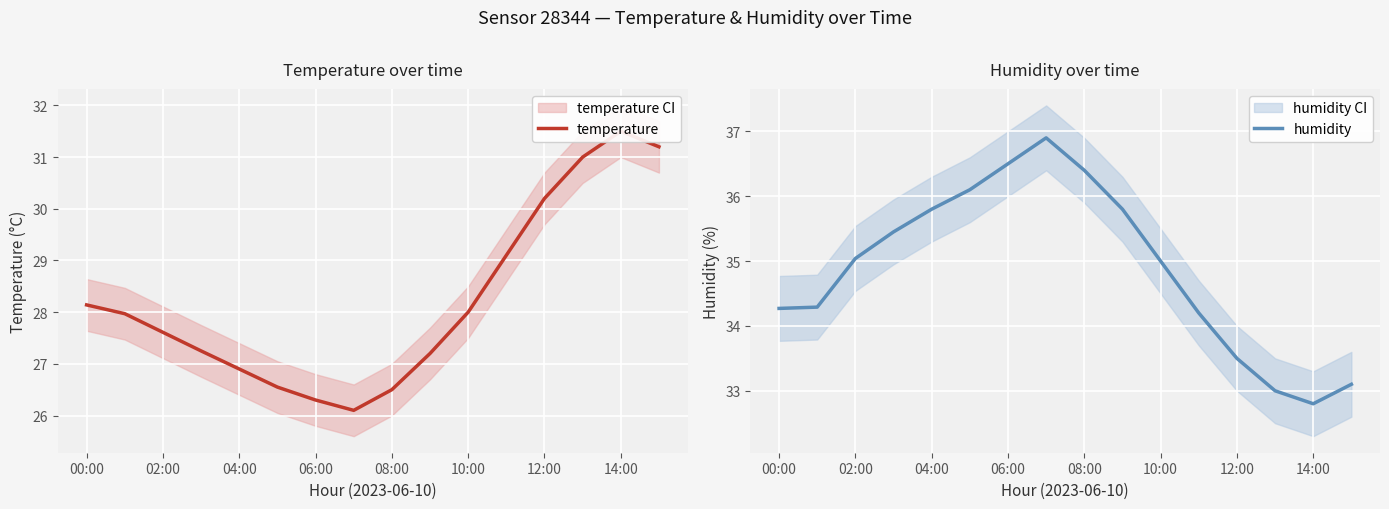

What is the average value of the humidity series?

34.9